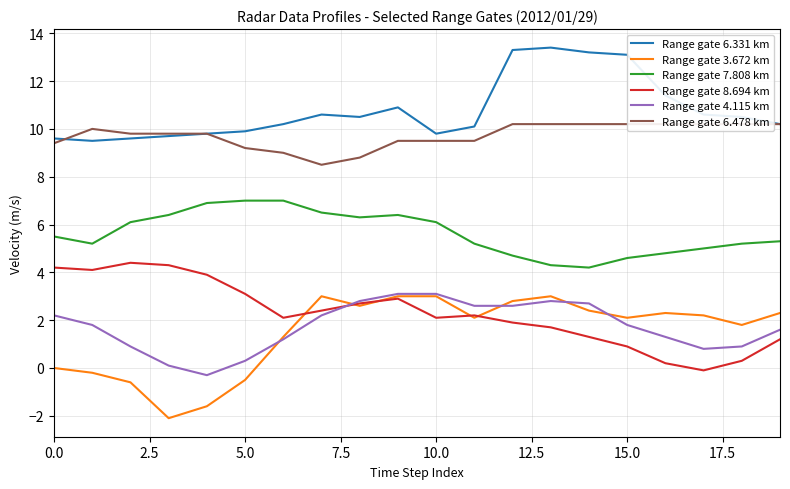

How many interior local peaks does the Range gate 4.115 km series have?

1